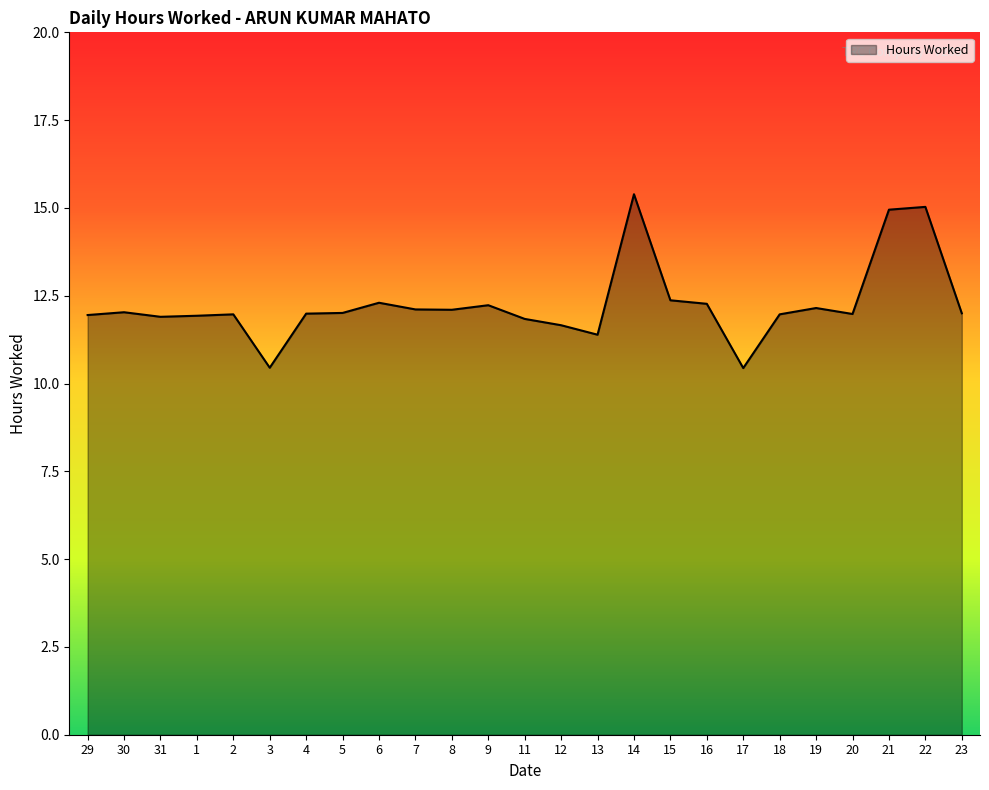

What is the change in value from 18 to 21?

+3.0